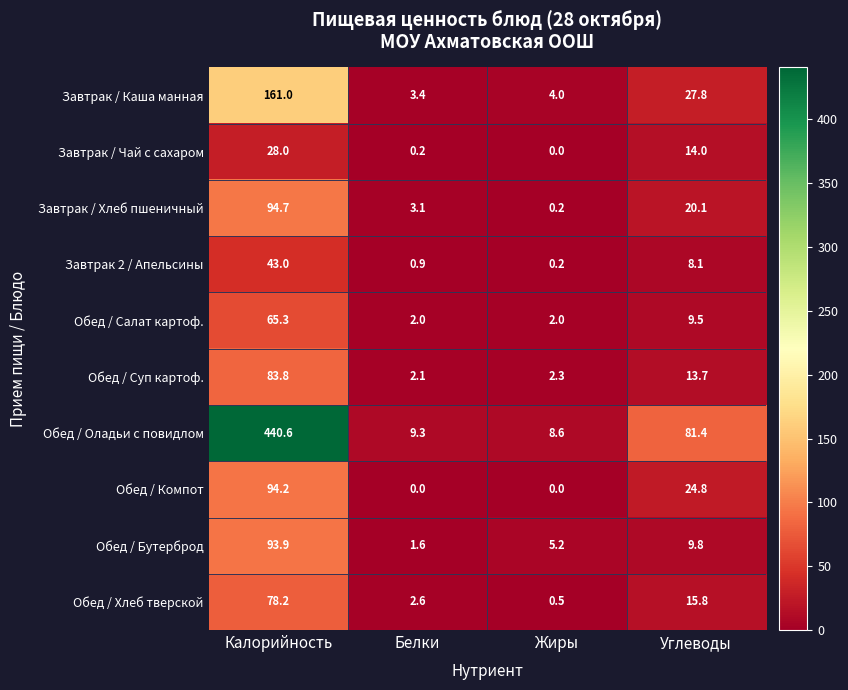

Is it true that Обед / Хлеб тверской equals 0.5 at Жиры?

True